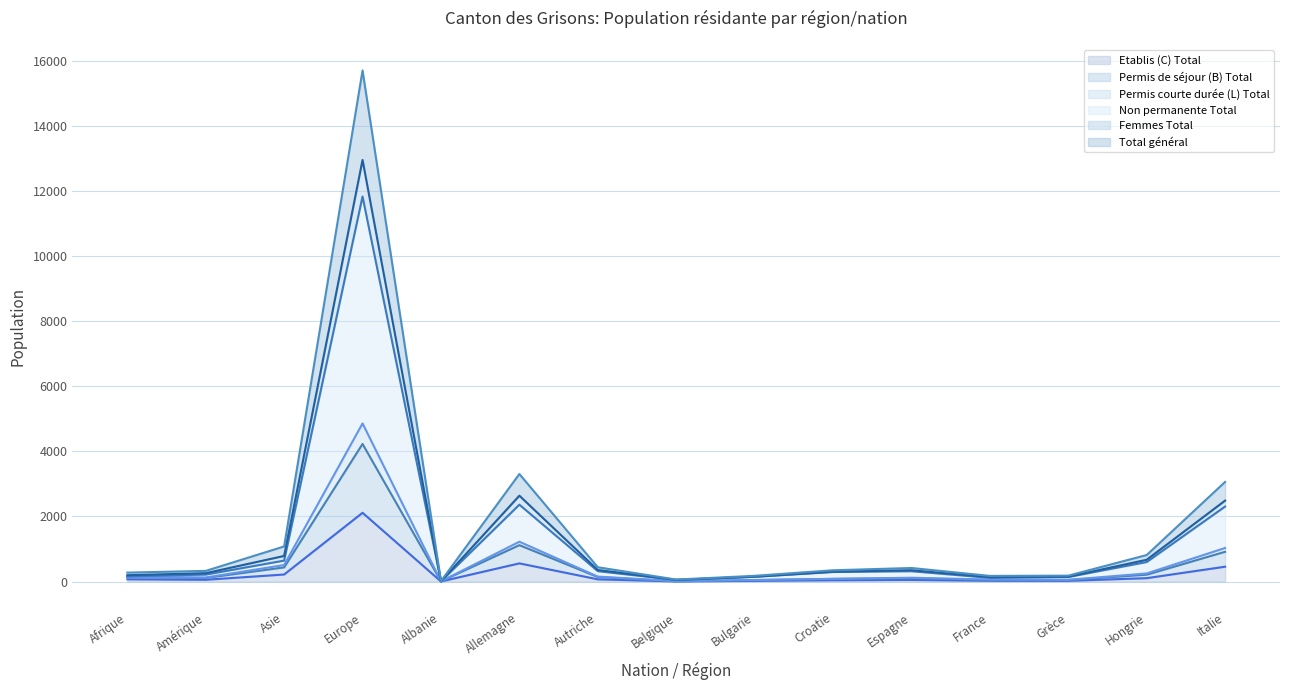

Count the number of data series in this chart.

6